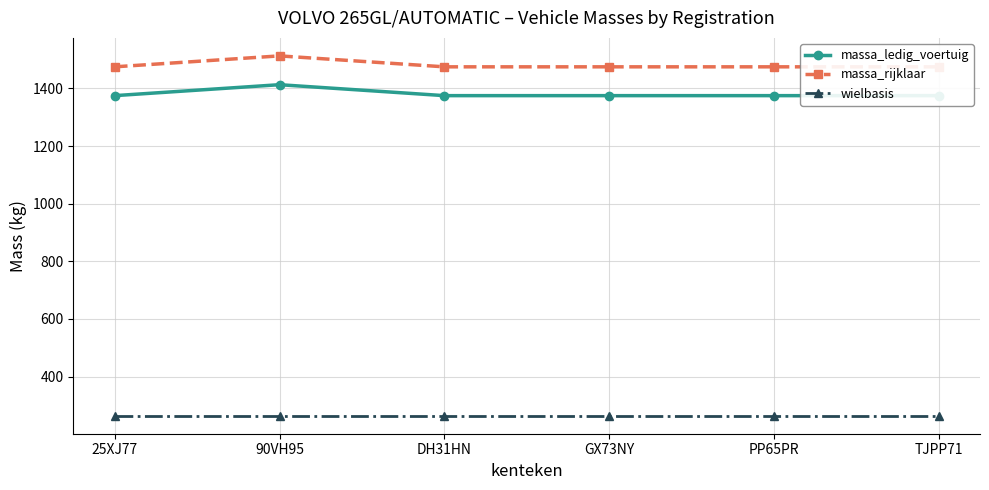

How many data points does each series have?

6